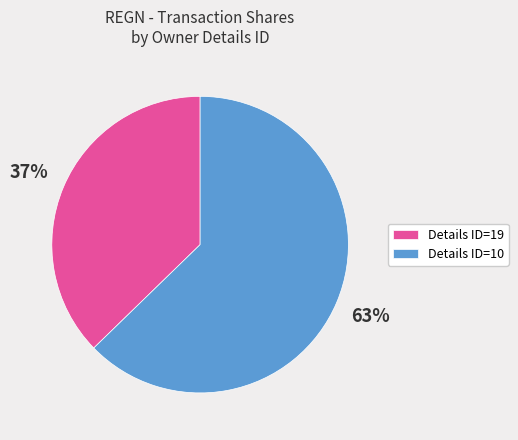

Between Details ID=10 and Details ID=19, which is larger?

Details ID=10